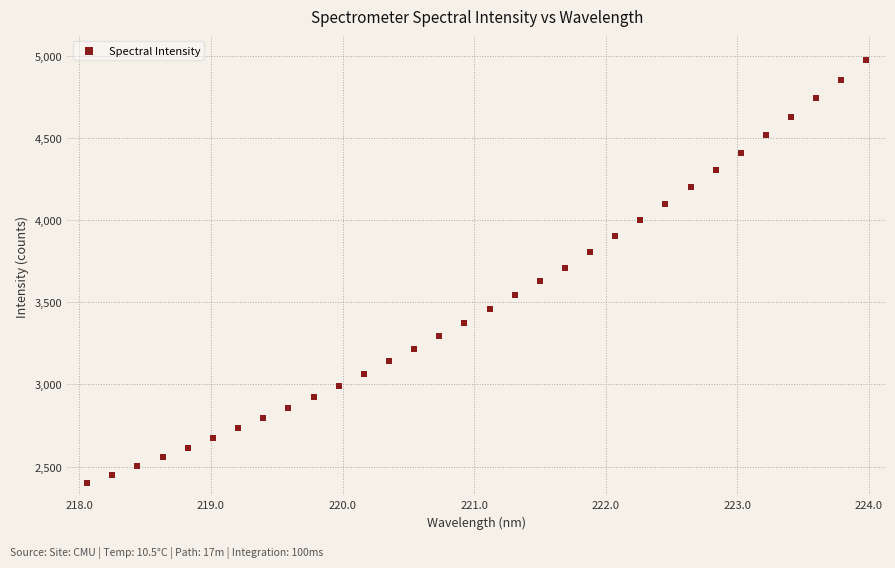

What is the range of X values (max minus min)?

5.9